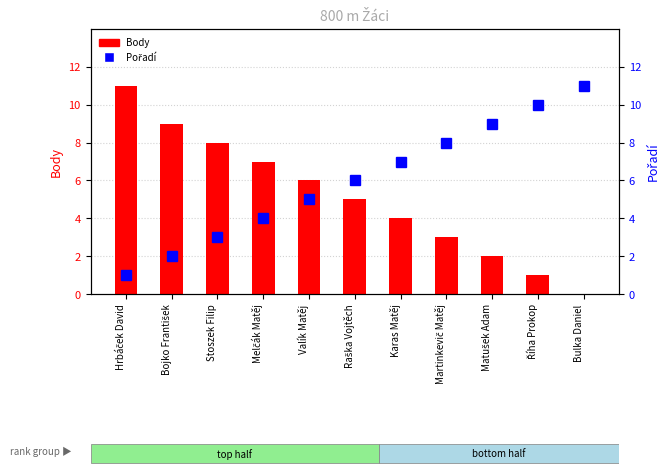

Which series has the largest total across all categories?

Pořadí